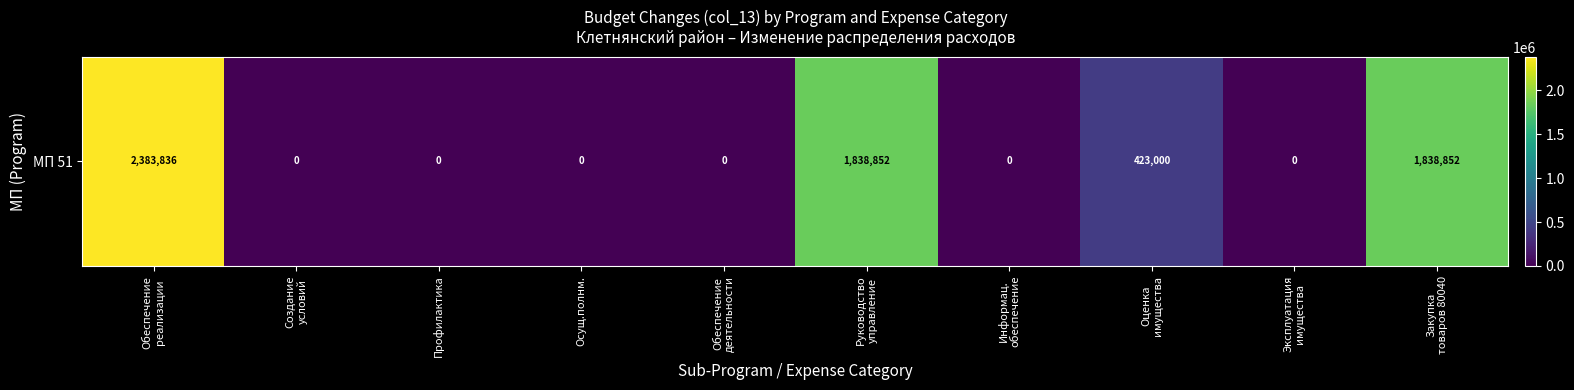

What is the maximum value shown in the chart?

2383836